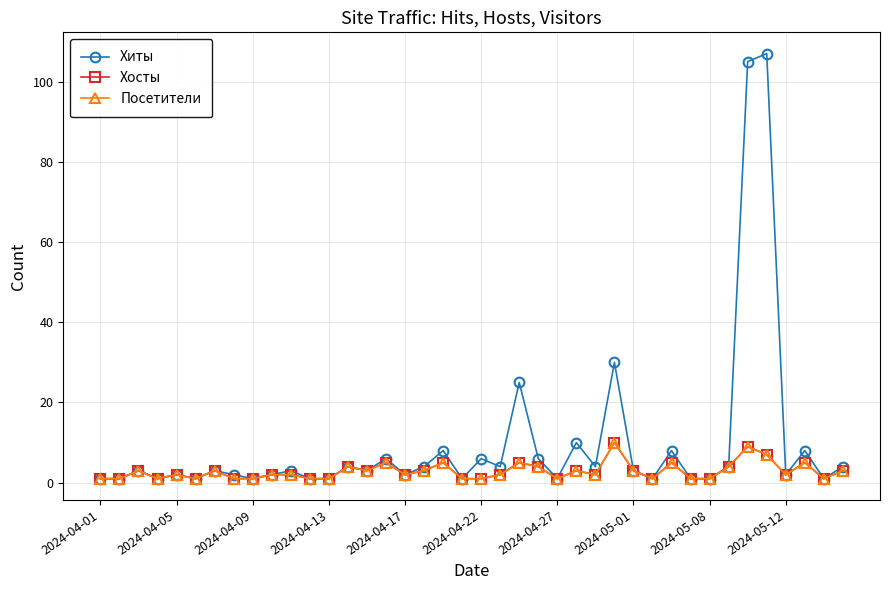

How many lines are shown in the chart?

3